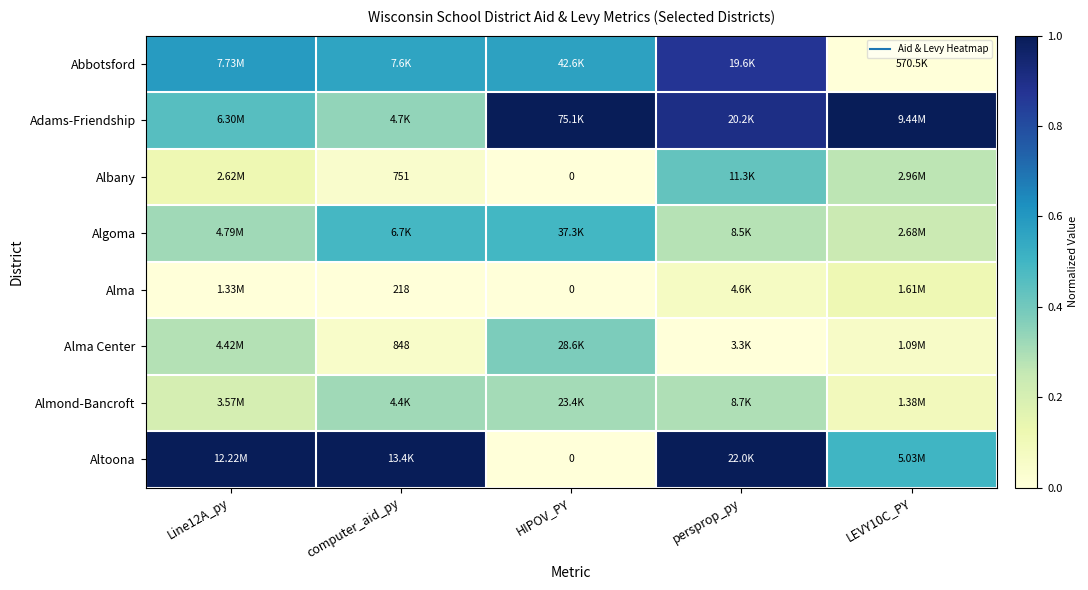

How many positive values does the Altoona series have?

4